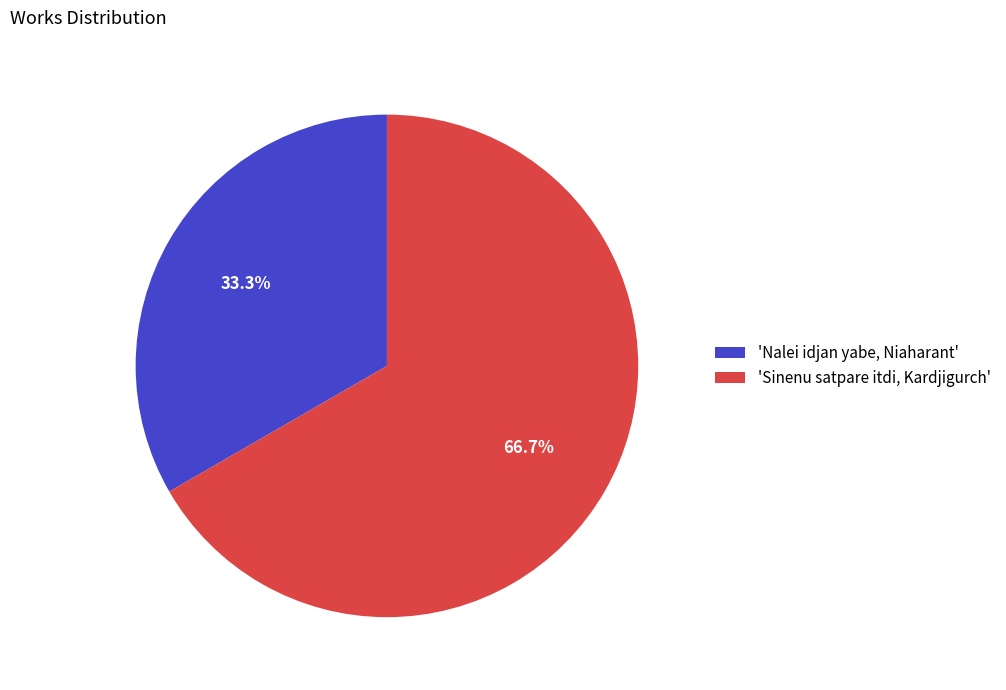

Rank the categories by value from highest to lowest.

'Sinenu satpare itdi, Kardjigurch', 'Nalei idjan yabe, Niaharant'